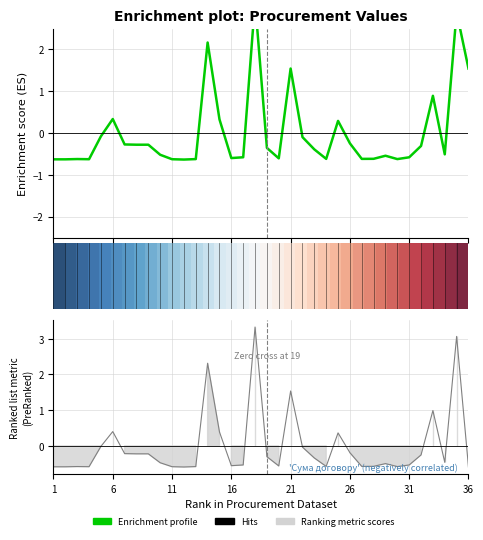

Read the Очікувана вартість закупівлі value at 29.

-0.6